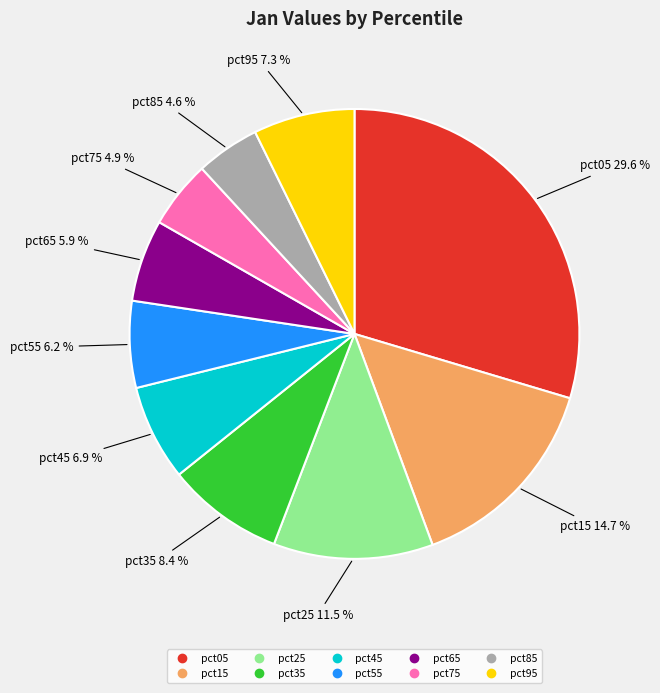

To the nearest percent, what portion does pct85 represent?

5%